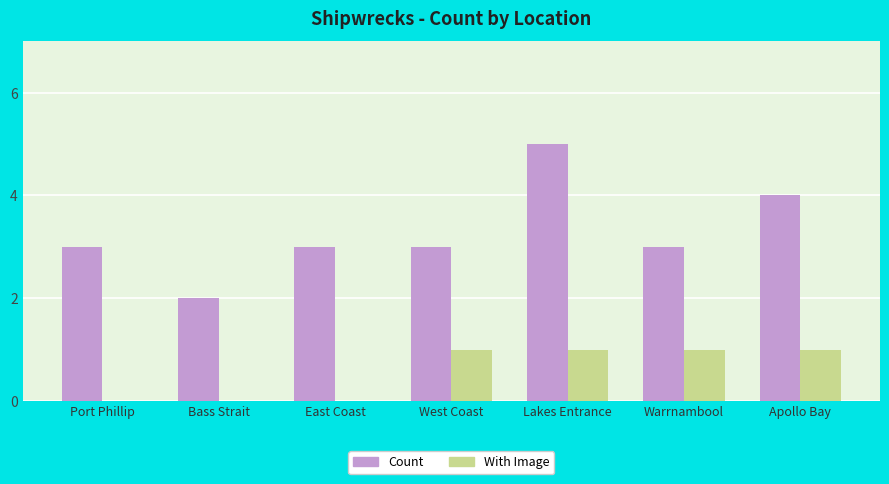

Which series has the largest total across all categories?

Count